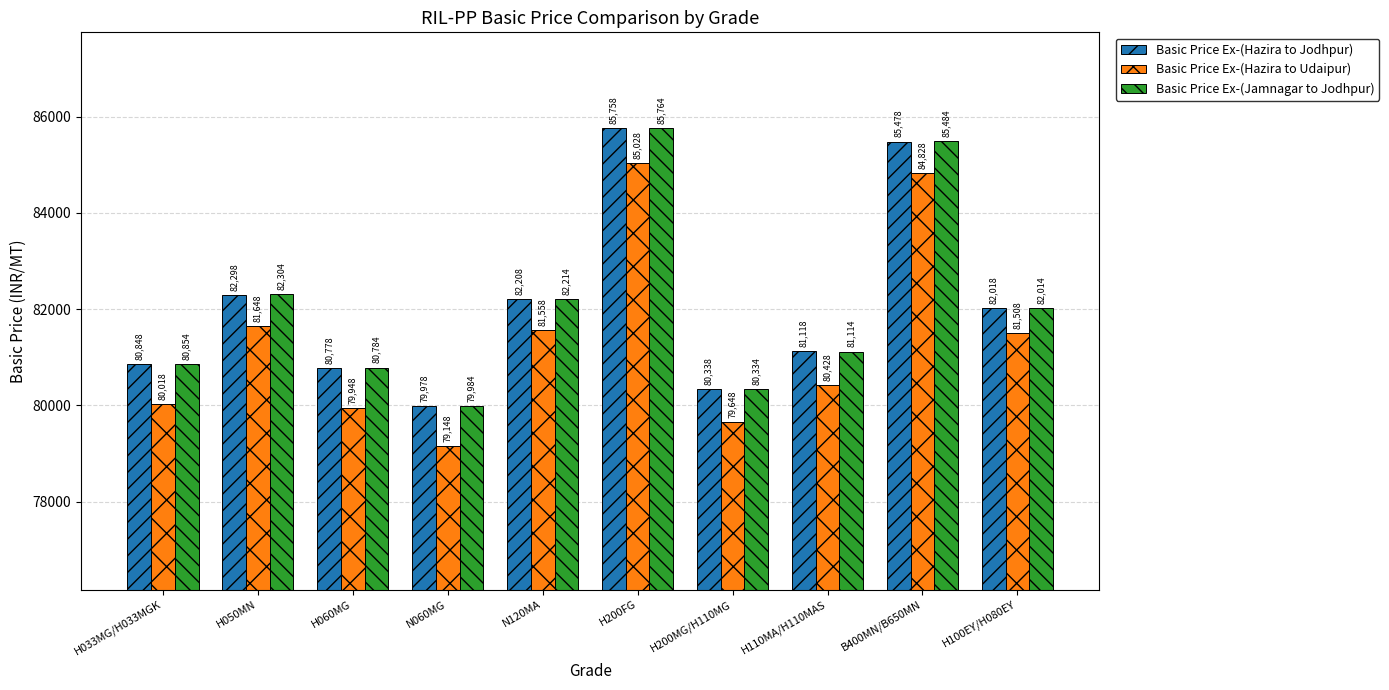

Which series has the largest range (max minus min)?

Basic Price Ex-(Hazira to Udaipur)